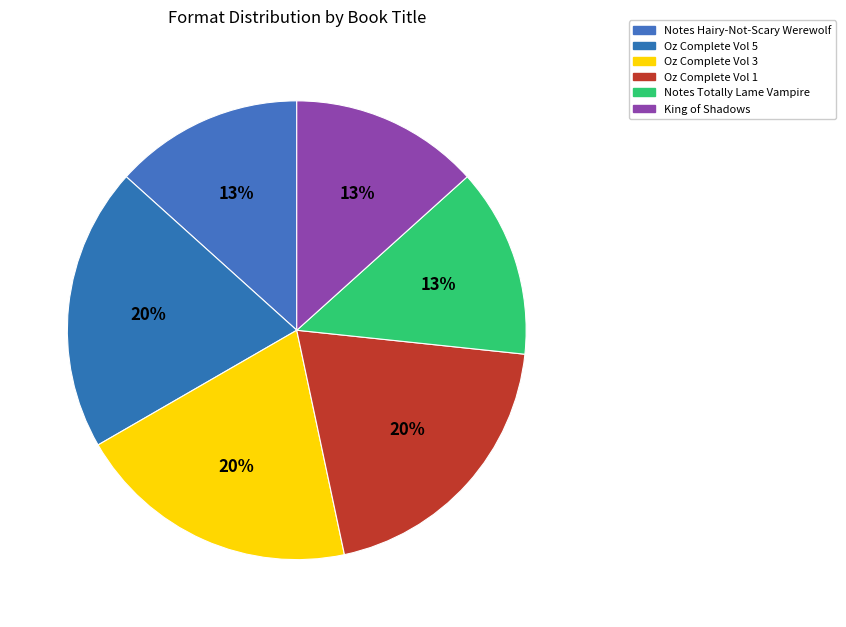

Rank the categories by value from highest to lowest.

Oz, the Complete Collection, Volume 5, Oz, the Complete Collection, Volume 3, Oz, the Complete Collection, Volume 1, Notes from a Hairy-Not-Scary Werewolf, Notes from a Totally Lame Vampire, King of Shadows